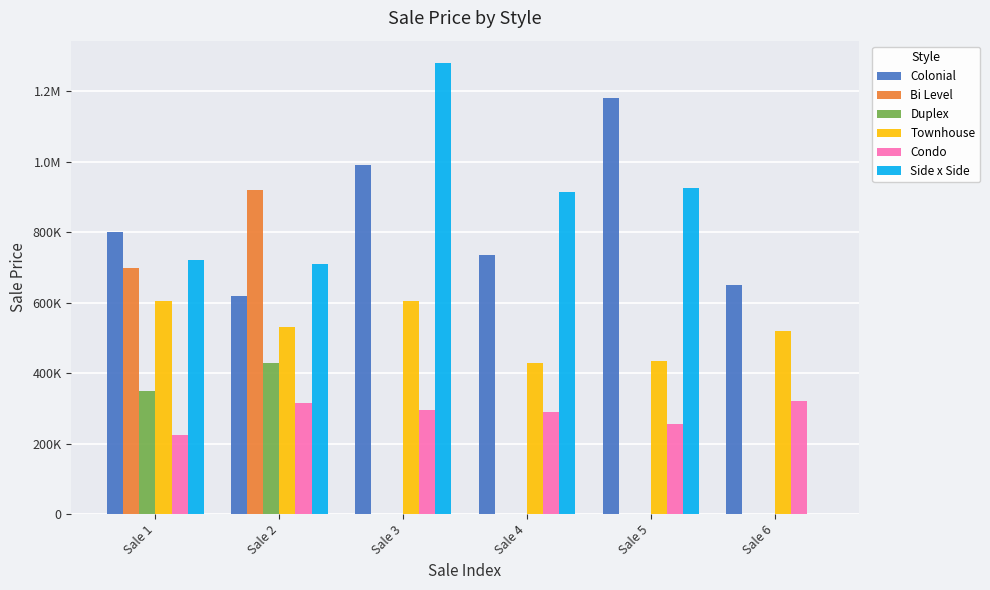

What value does the Colonial series have at Sale 4, to the nearest 100?

735000